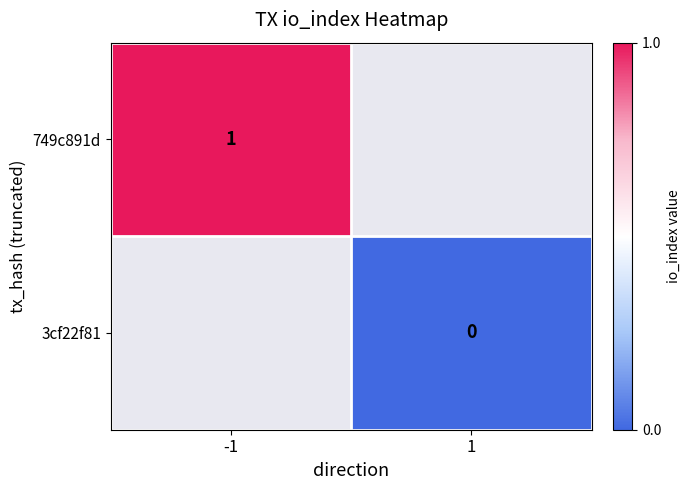

True or false: 749c891d has a value of 1 at -1.

True